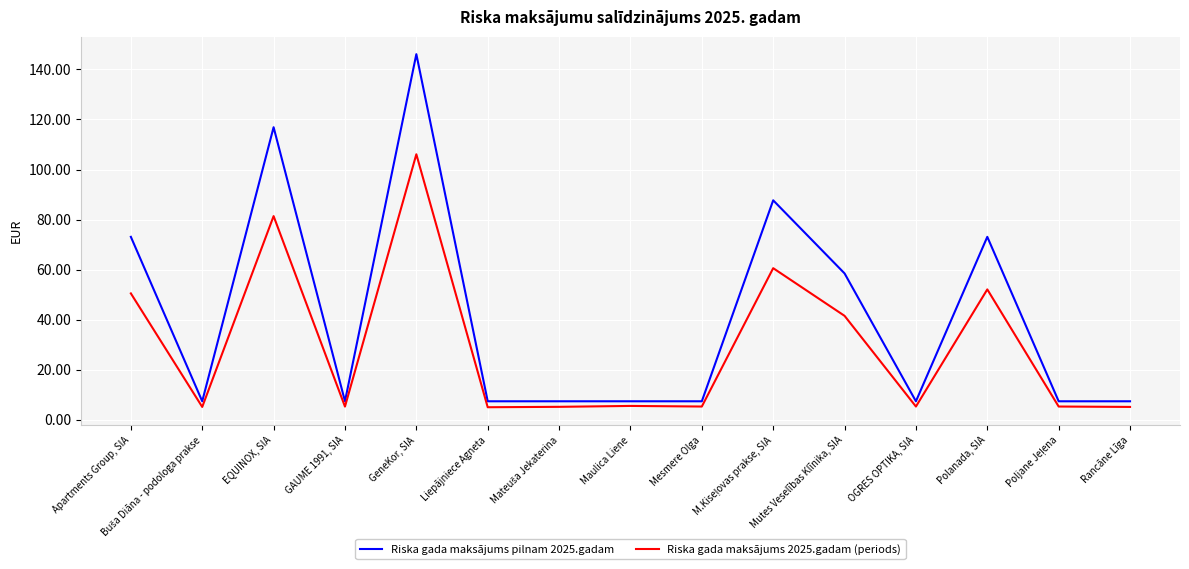

True or false: Riska gada maksājums pilnam 2025.gadam has more than 1 interior local peaks.

True